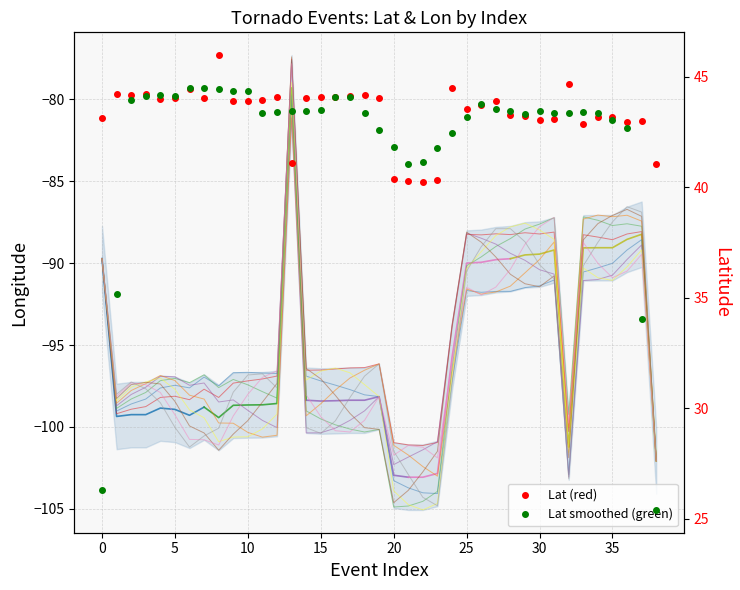

At 10, list the series in order from largest to smallest.

Lat, Lon